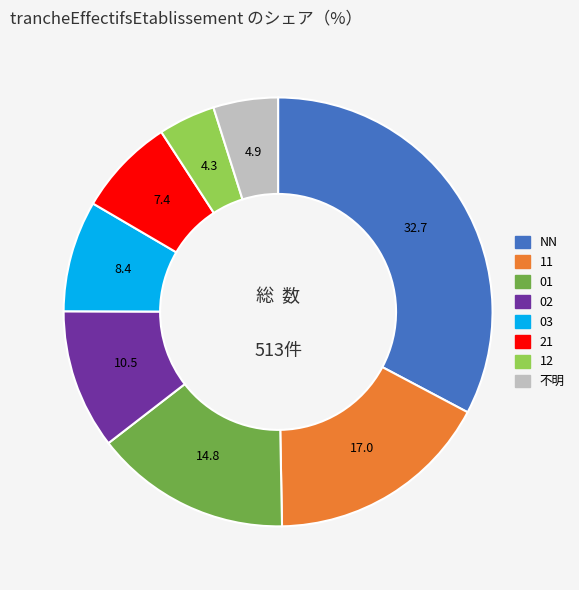

Does any single category account for the majority?

No